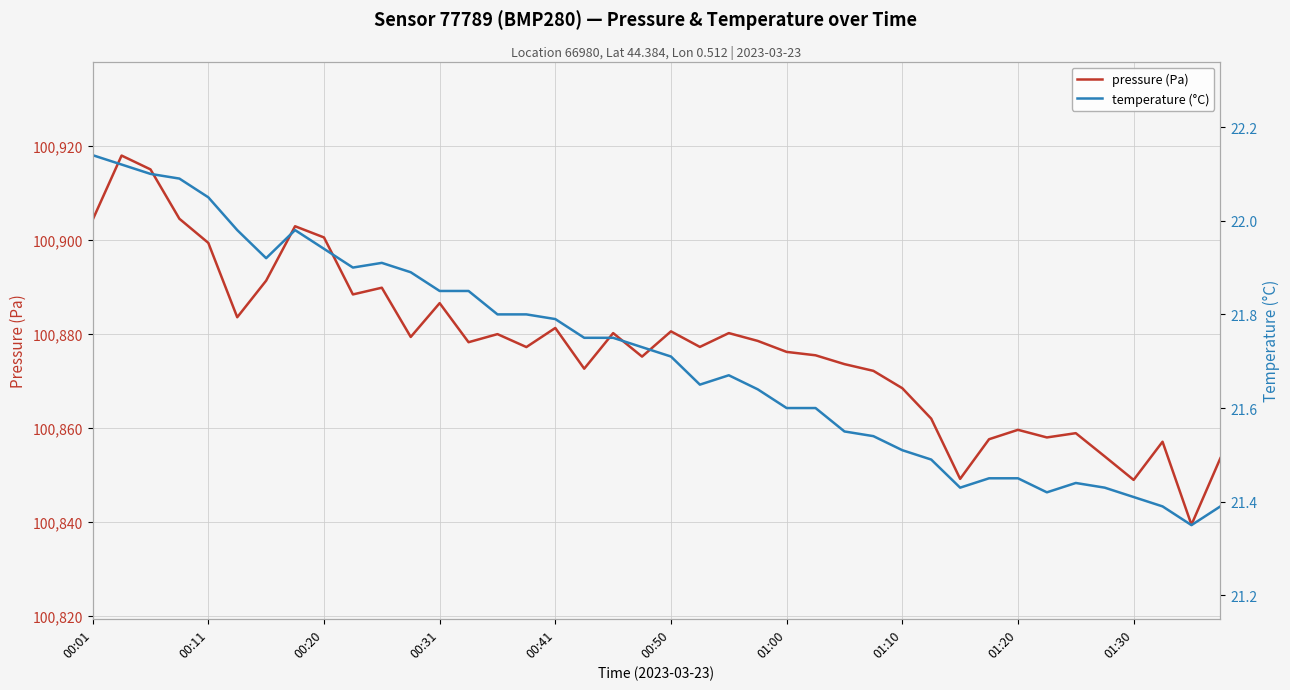

How many interior local valleys does the pressure (Pa) series have?

12